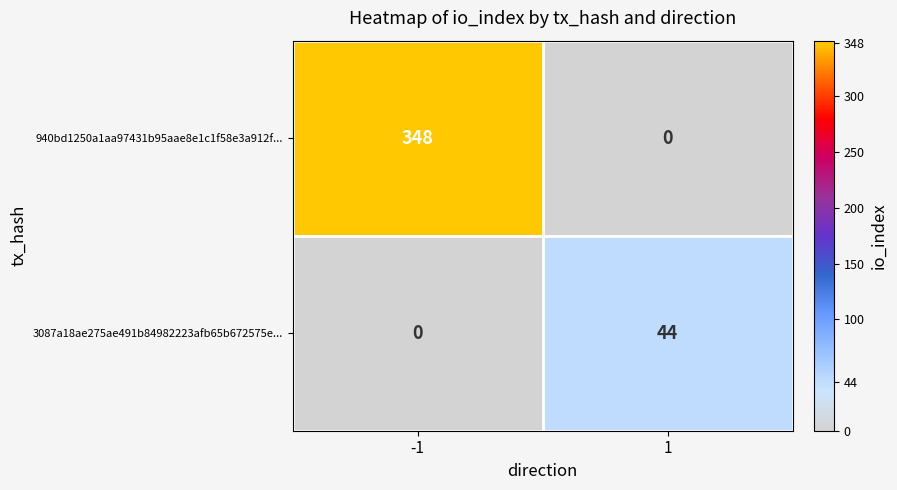

Which series changed the most between -1 and 1?

940bd1250a1aa97431b95aae8e1c1f58e3a912f...